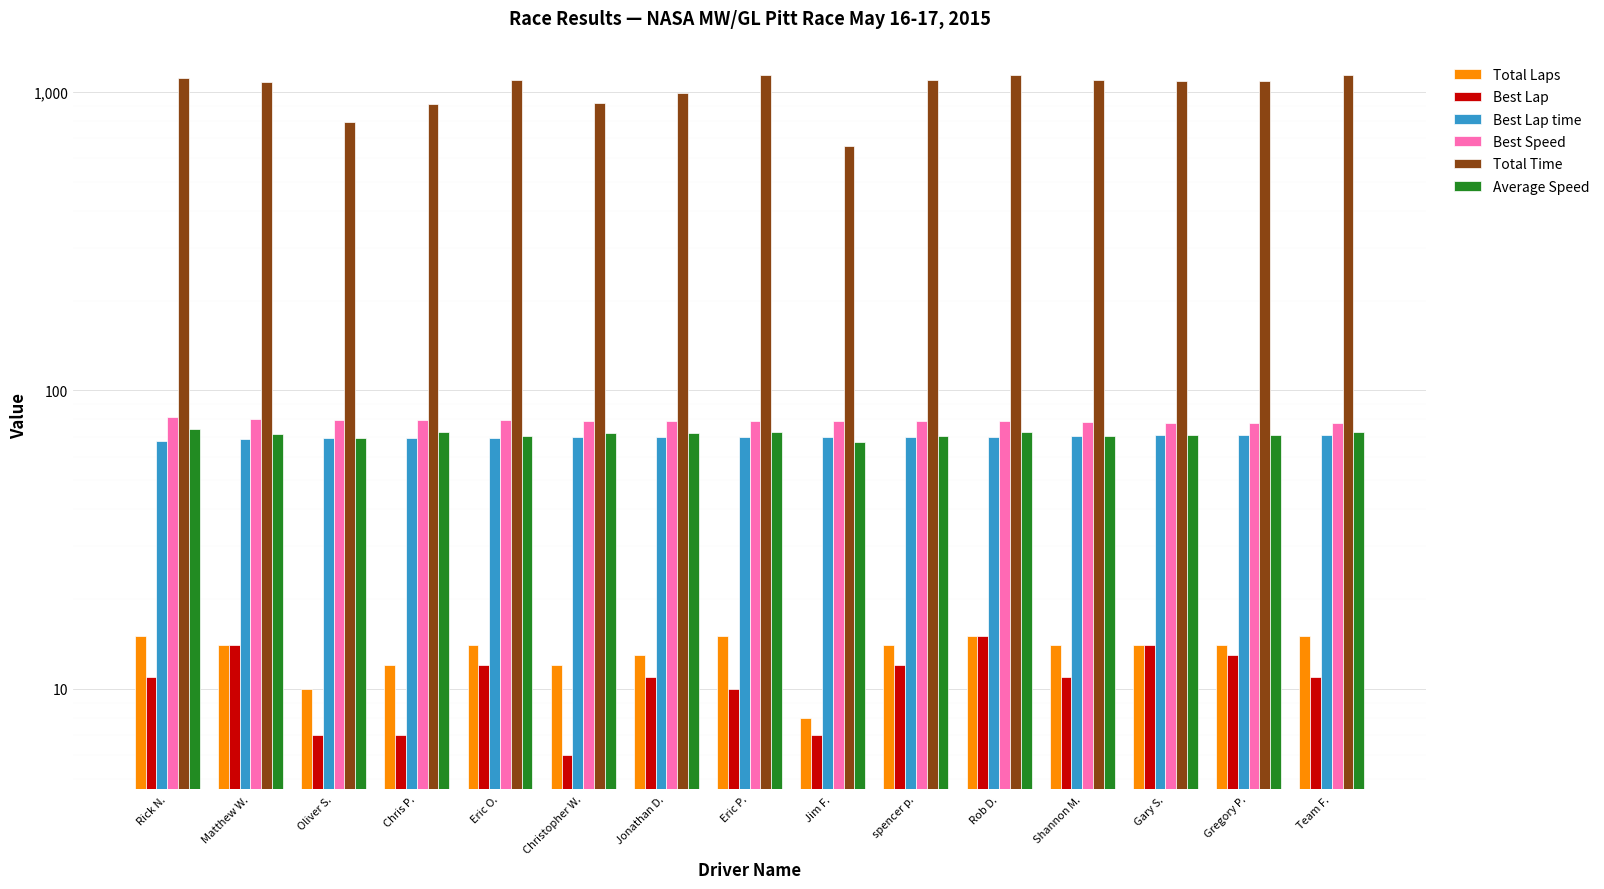

What is the sum of all Best Speed values?

1186.4